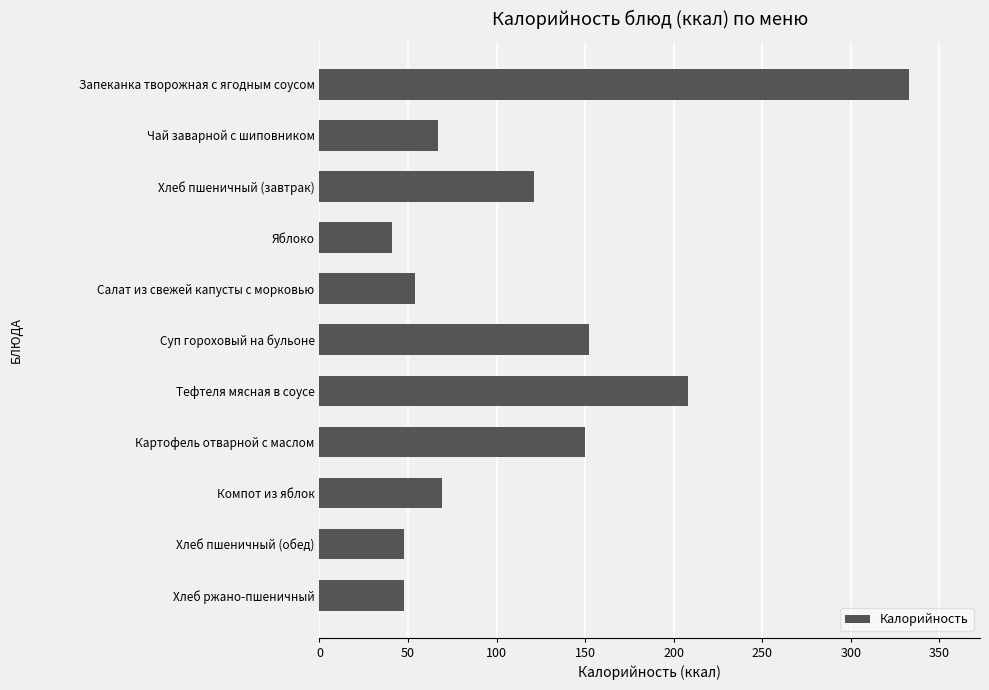

The value at Тефтеля мясная в соусе is 208. True or false?

True